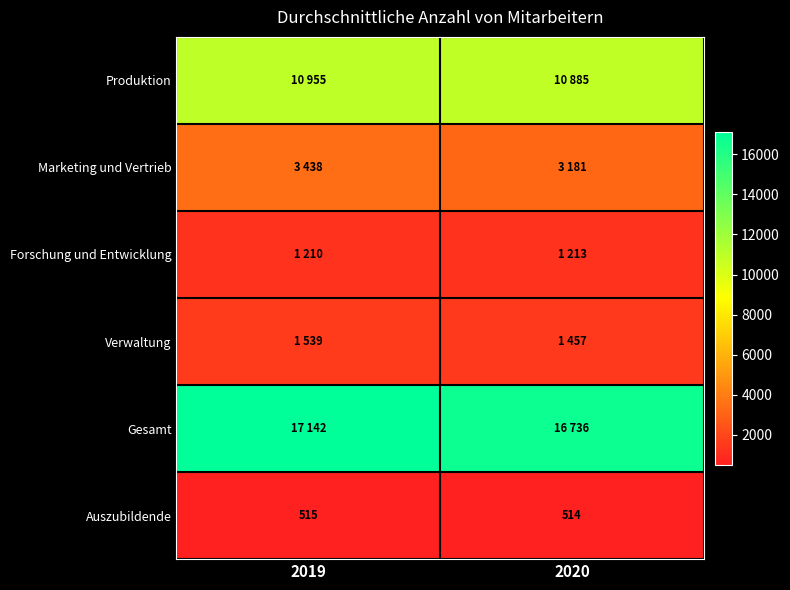

Is it true that Auszubildende equals 691 at 2019?

False